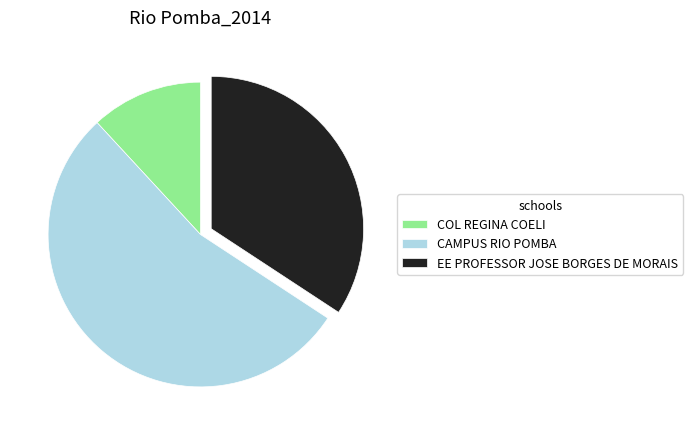

Is it true that CAMPUS RIO POMBA is 54% of the pie?

True